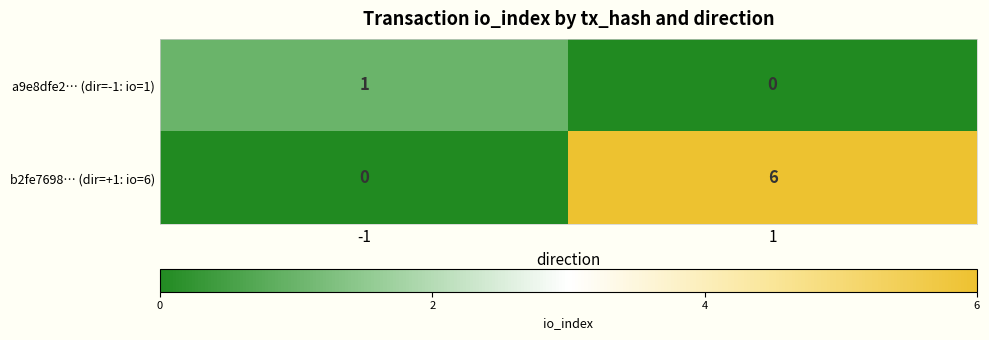

Reading left to right, extract all data points from this chart.

a9e8dfe2… (dir=-1: io=1): 1	0
b2fe7698… (dir=+1: io=6): 0	6